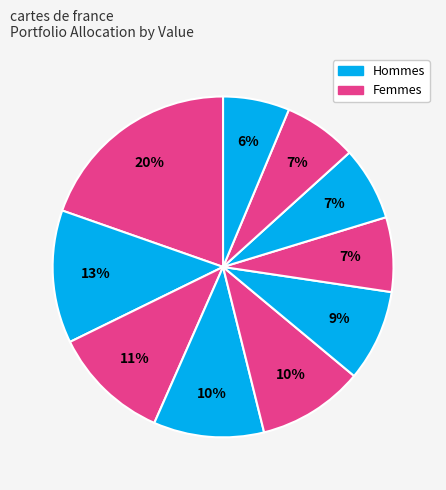

How many segments does this pie chart have?

10